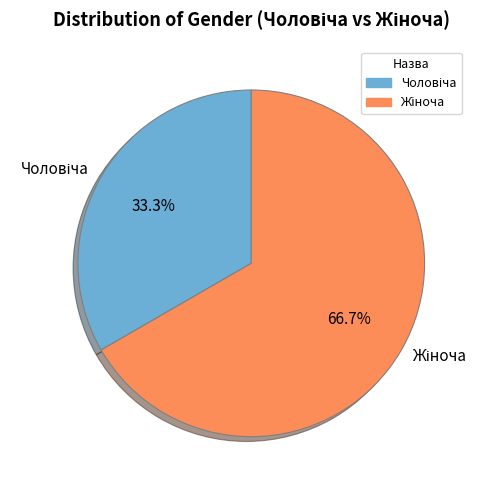

Is there any slice that represents more than half of the pie?

Yes